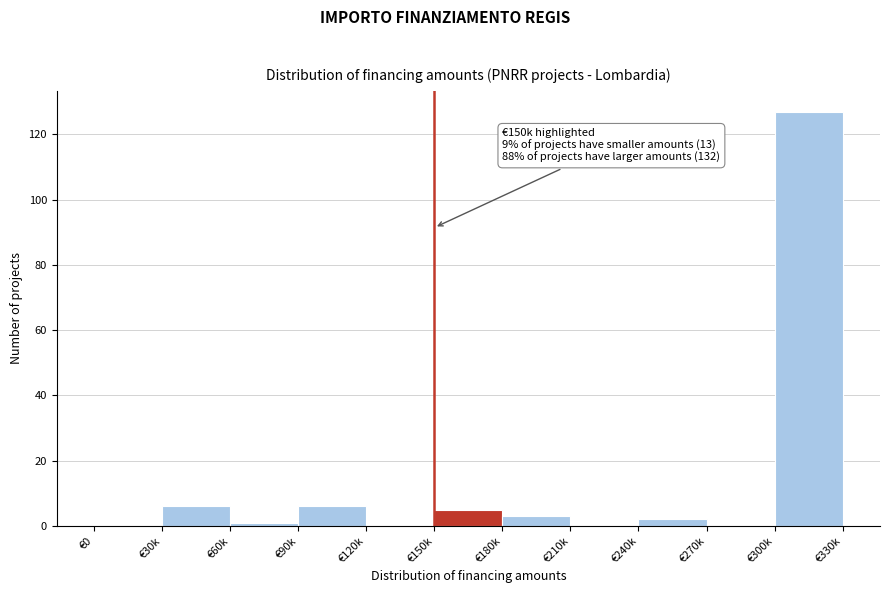

Reading left to right, list all the values displayed in this chart.

€0=0	€30k=6	€60k=1	€90k=6	€120k=0	€150k=5	€180k=3	€210k=0	€240k=2	€270k=0	€300k=127